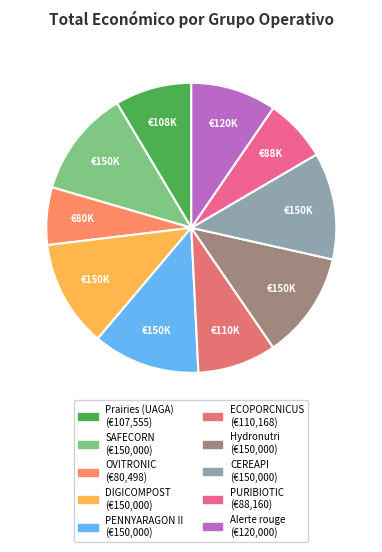

The SAFECORN slice represents 12% of the pie. True or false?

True